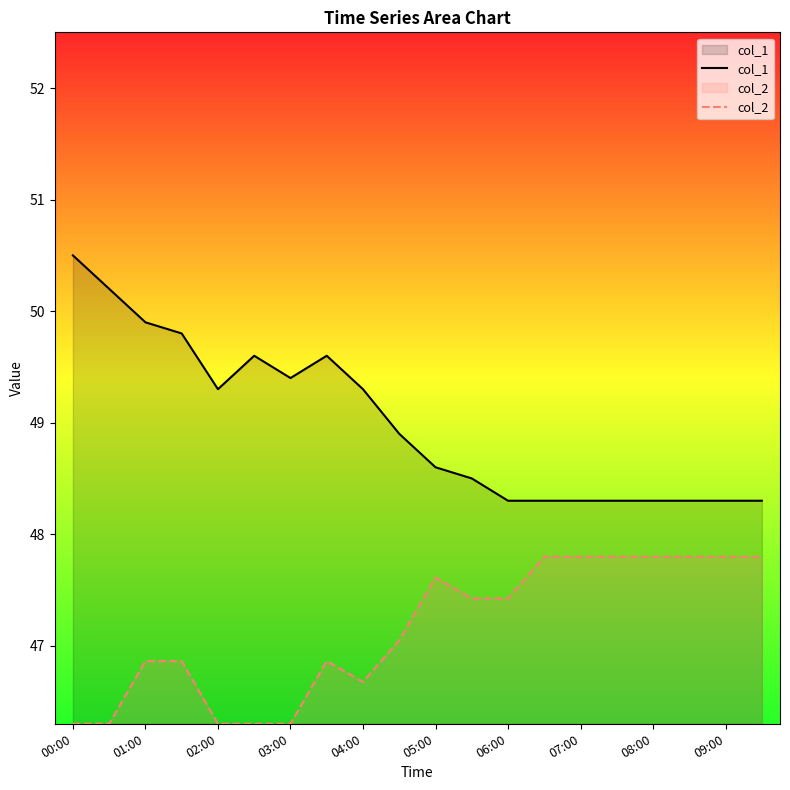

What is the average value of the col_2 series?

47.1